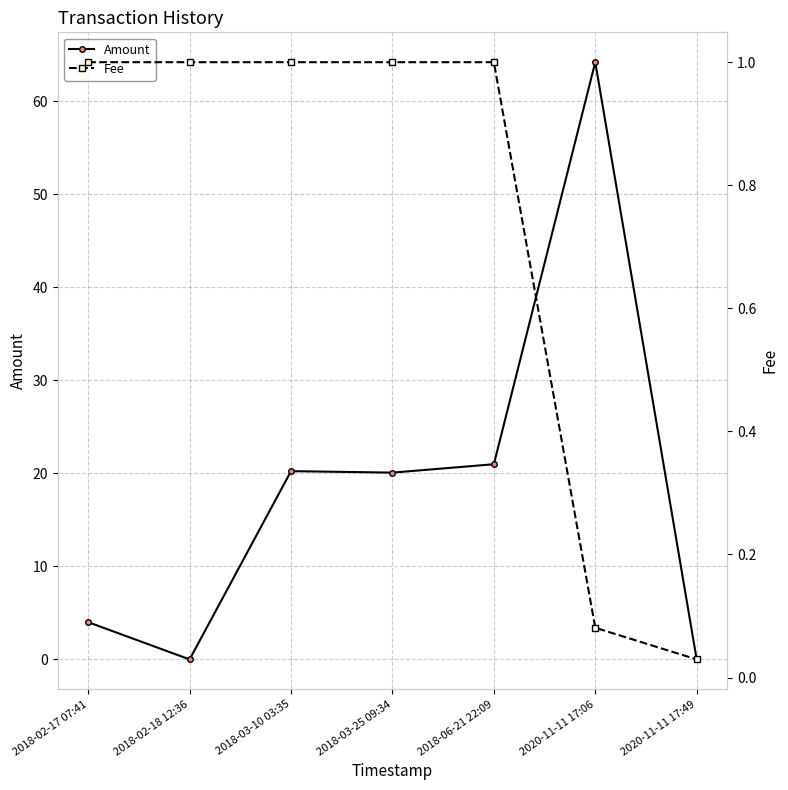

Reading left to right, extract all data points from this chart.

Amount: 4.0	0.0	20.2	20.1	21.0	64.2	0.0
Fee: 1.0	1.0	1.0	1.0	1.0	0.1	0.0